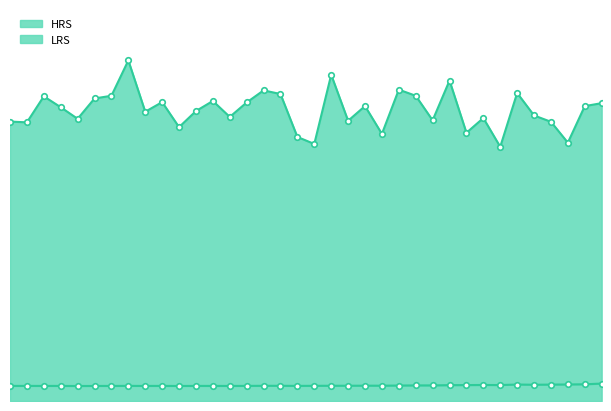

True or false: LRS and HRS cross at least once.

False